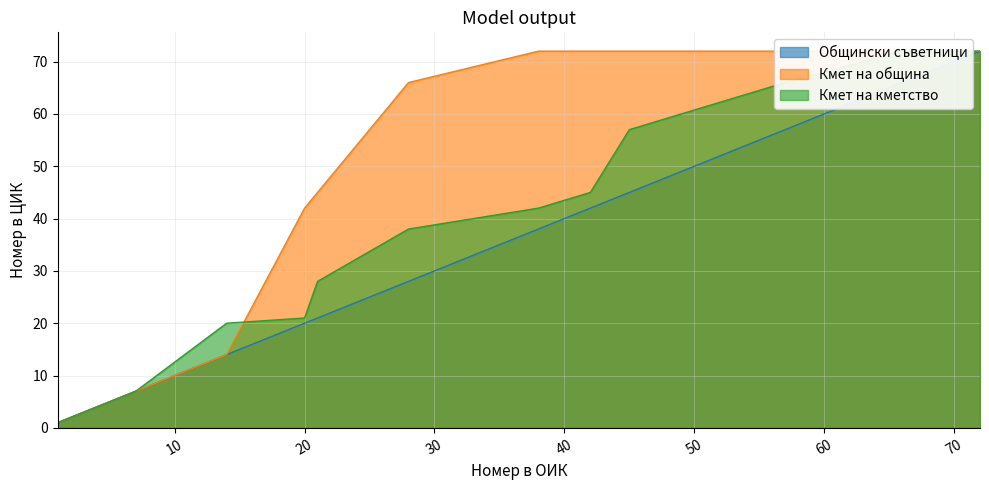

What is the sum of all Кмет на община values?

607